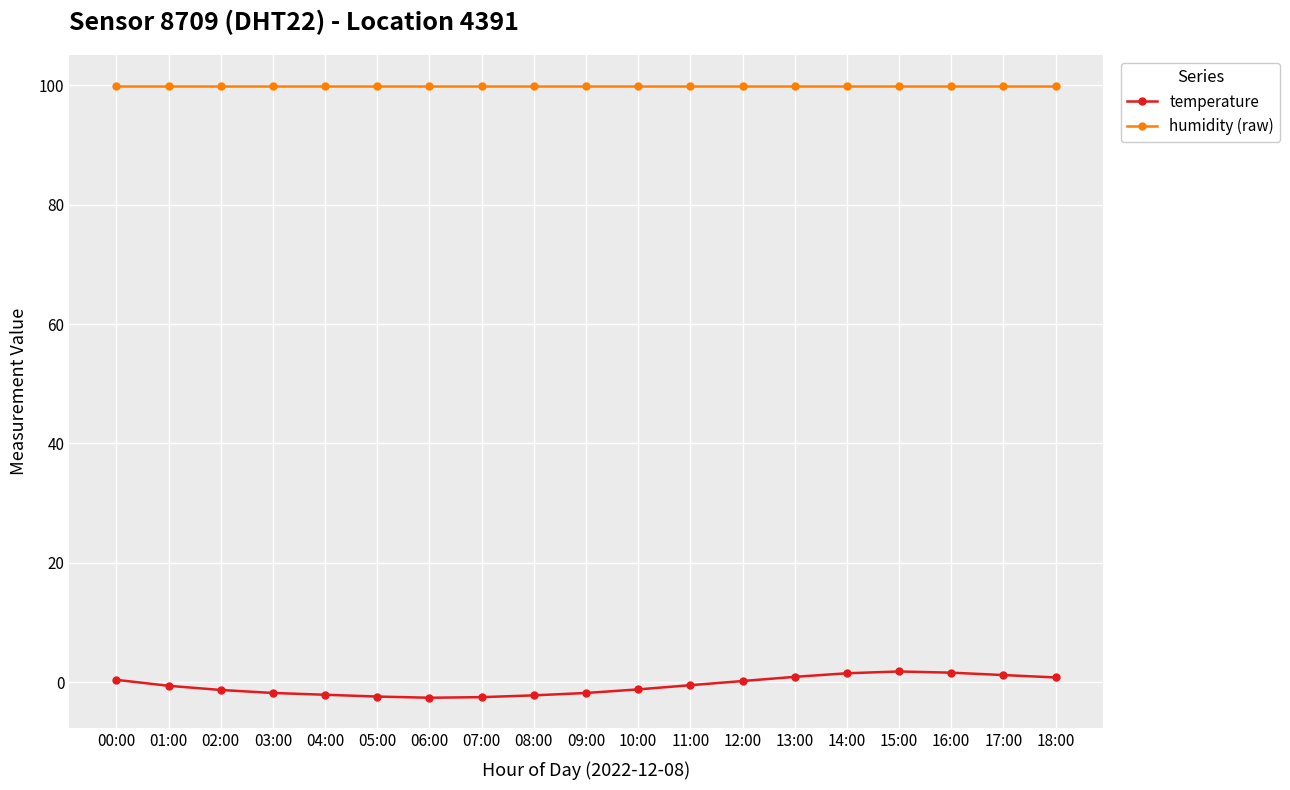

List the series in order of their peak value, lowest first.

temperature, humidity (raw)